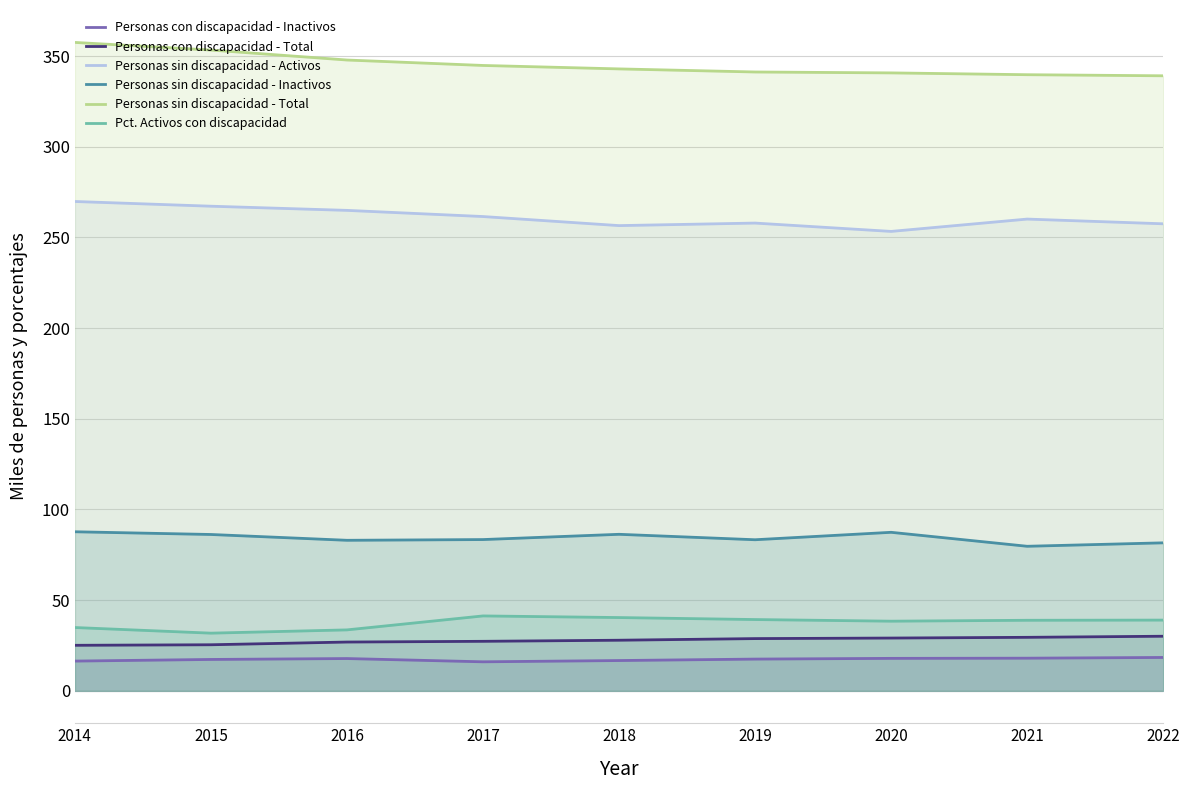

What is the difference between the maximum and second lowest values in the Personas sin discapacidad - Inactivos series?

6.1